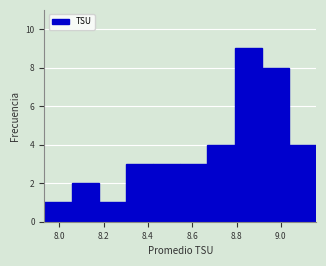

Reading left to right, list every bar in this chart as the range it spans on the x-axis followed by its height. Neither the bar edges nor the heights are printed on the chart, so give them approximately, as read against the axes.

7.94 to 8.06: 1
8.06 to 8.18: 2
8.18 to 8.30: 1
8.30 to 8.42: 3
8.42 to 8.54: 3
8.54 to 8.66: 3
8.66 to 8.80: 4
8.80 to 8.92: 9
8.92 to 9.04: 8
9.04 to 9.16: 4